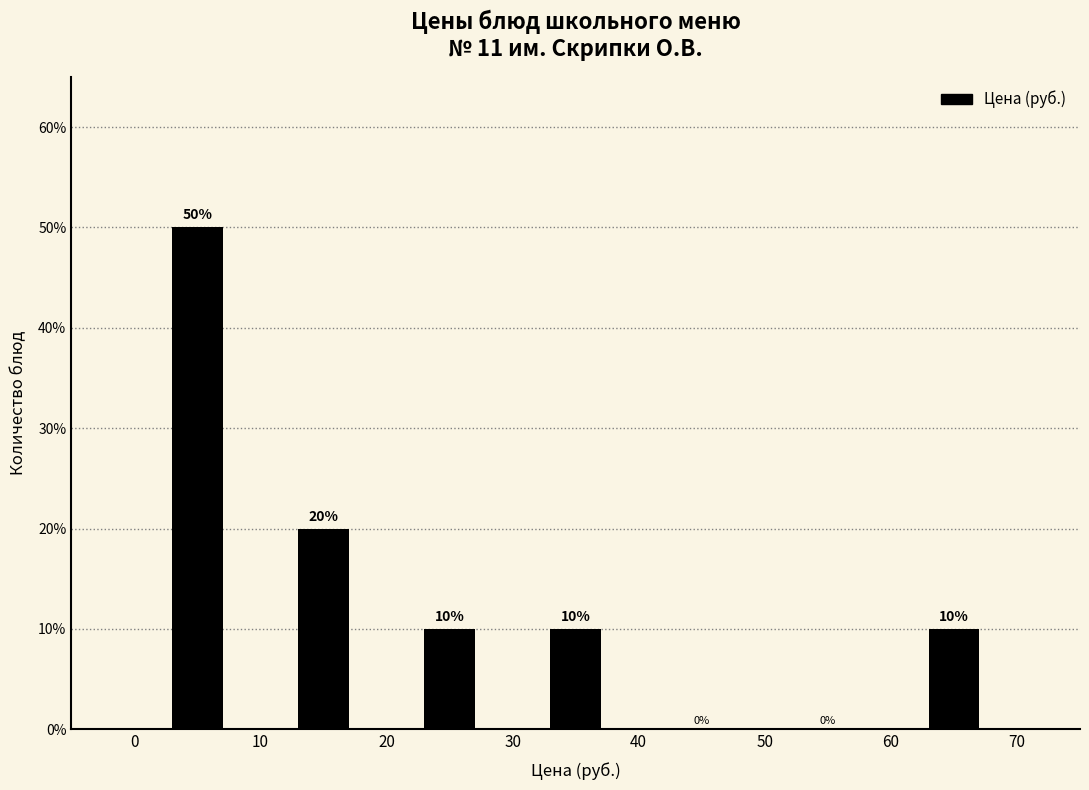

Which range on the x-axis has the tallest bar?

0 to 10